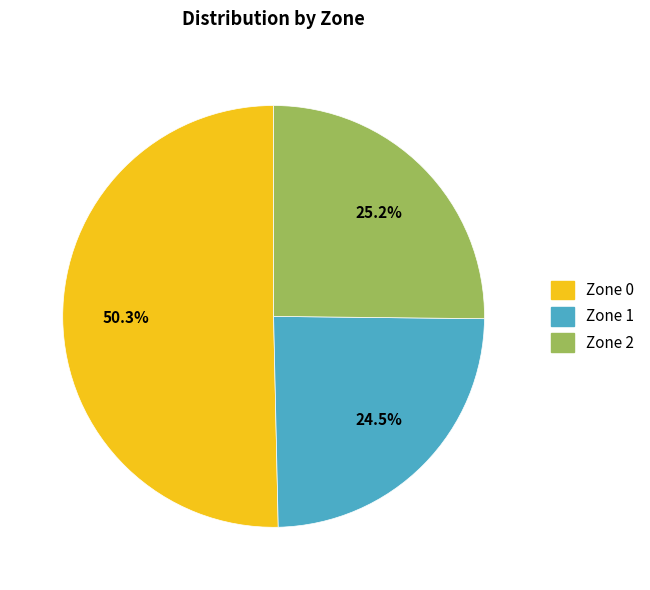

To the nearest percent, what percentage of the pie is Zone 0?

50%